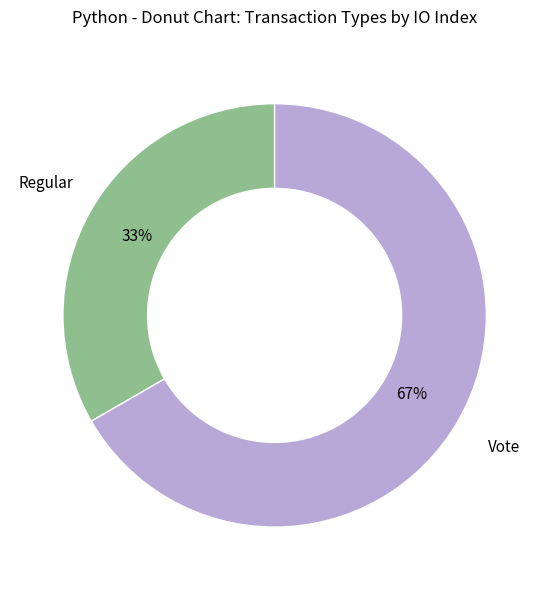

To the nearest percent, what is the average slice percentage?

50%